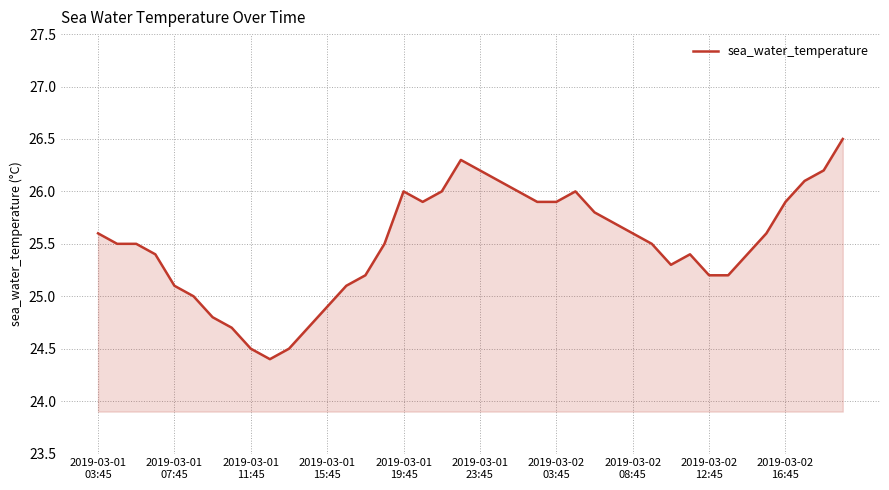

Does the chart display data point markers on the line(s)?

No